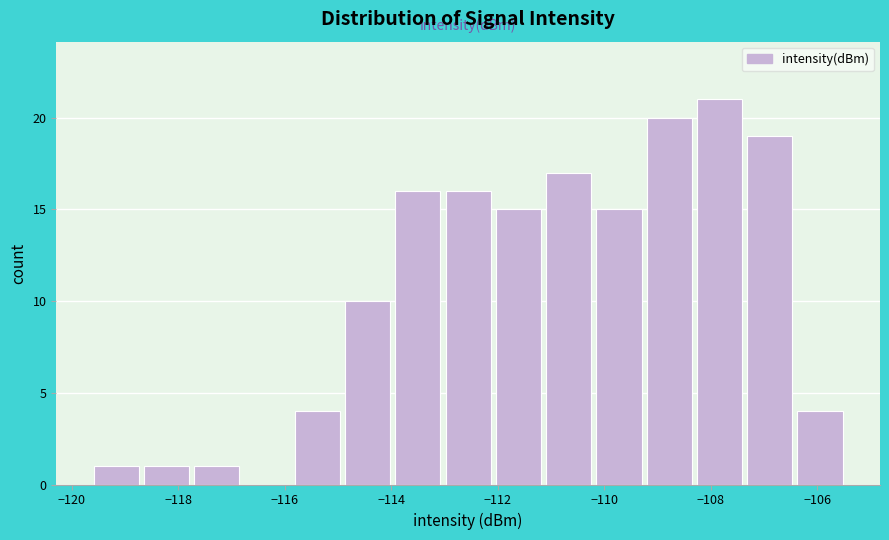

Reading left to right, transcribe this chart: for each bar, give the range it covers on the x-axis and its height. Neither the bar edges nor the heights are printed on the chart, so give them approximately, as read against the axes.

-119.6 to -118.6: 1
-118.6 to -117.8: 1
-117.8 to -116.8: 1
-116.8 to -115.8: 0
-115.8 to -115.0: 4
-115.0 to -114.0: 10
-114.0 to -113.0: 16
-113.0 to -112.0: 16
-112.0 to -111.2: 15
-111.2 to -110.2: 17
-110.2 to -109.2: 15
-109.2 to -108.4: 20
-108.4 to -107.4: 21
-107.4 to -106.4: 19
-106.4 to -105.4: 4